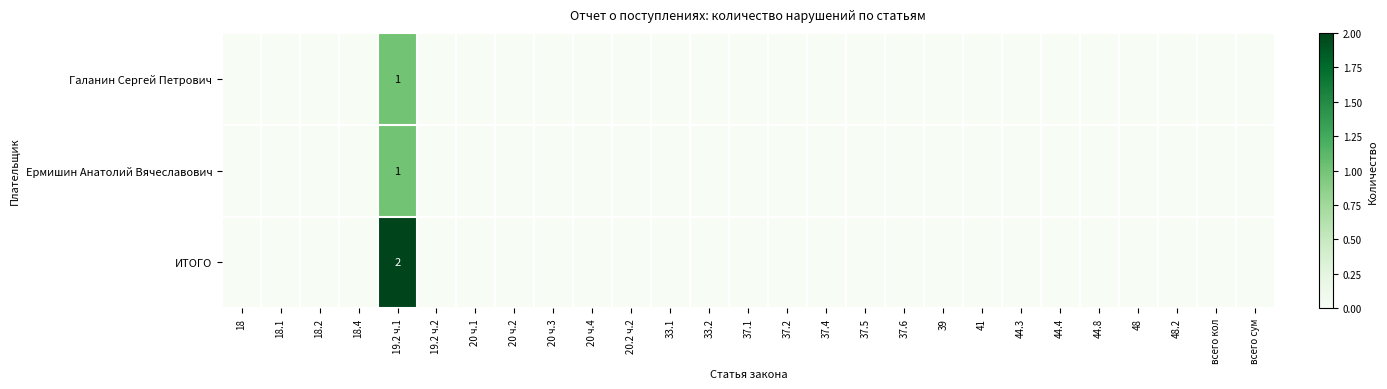

Is it true that Галанин Сергей Петрович equals 0 at 33.1?

True